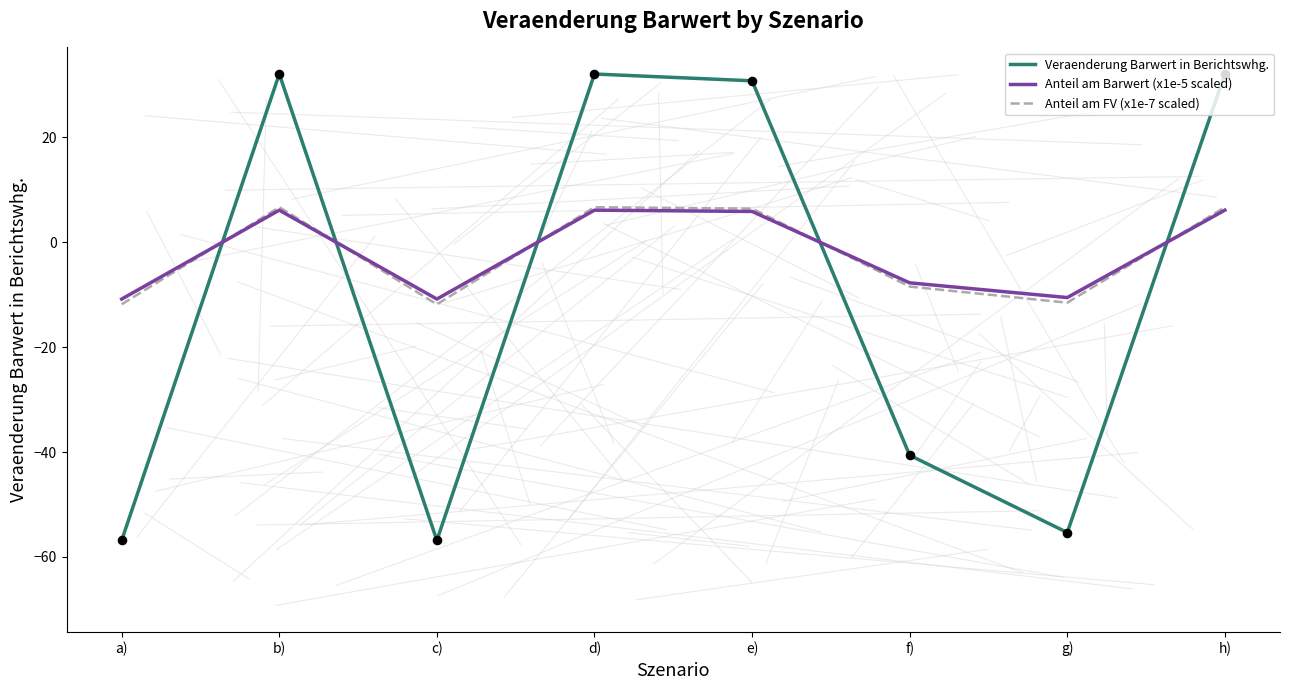

What is the total value across all series at d)?

44.9